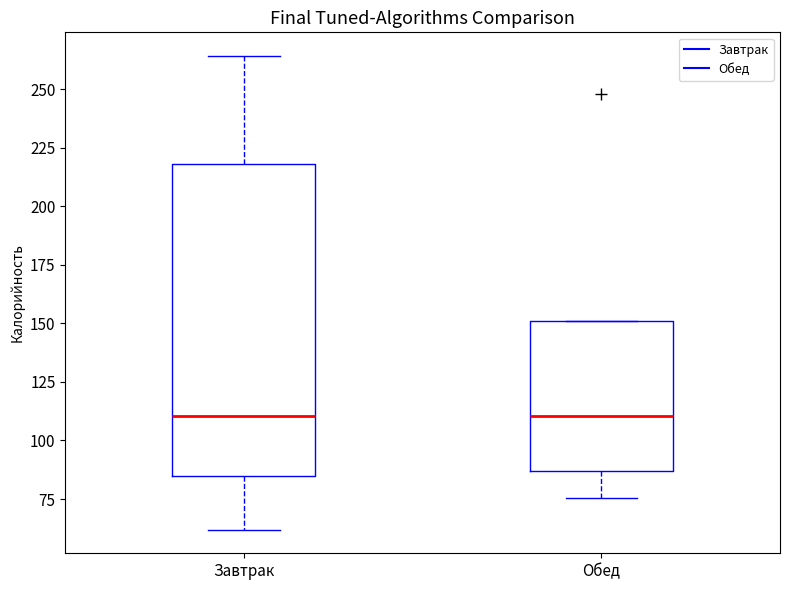

Reading left to right, read every box against the y-axis: the position of its median line, the range the box covers, and the ends of its whiskers. The values are not printed on the chart, so give them approximately, as read against the axis.

Завтрак: median 110, box 85 to 220, whiskers 60 to 265
Обед: median 110, box 85 to 150, whiskers 75 to 150